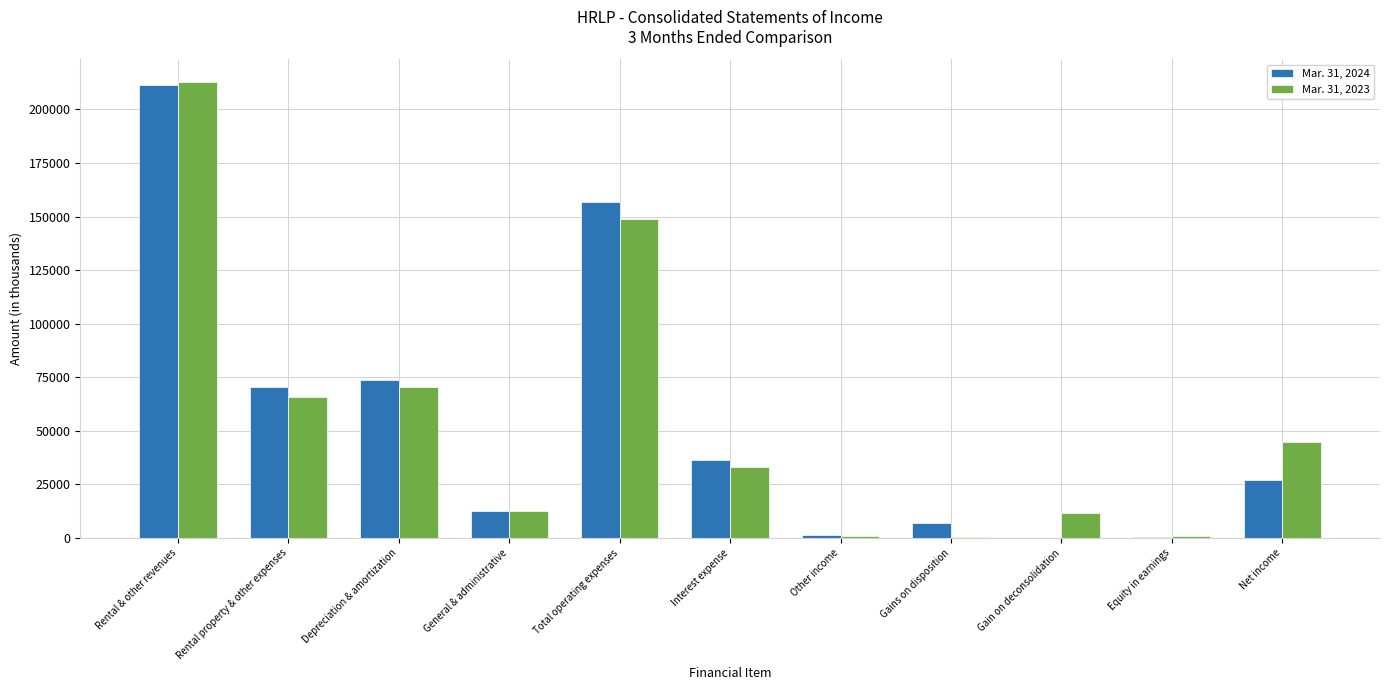

What is the total value across all series at Total operating expenses?

305384